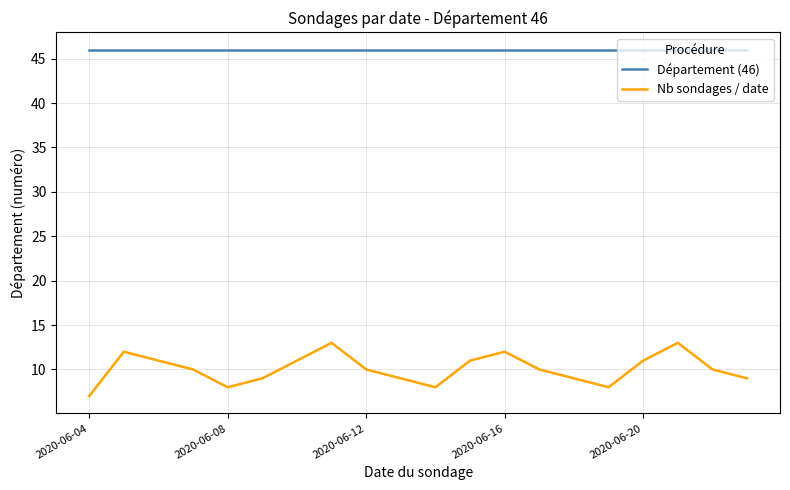

List the series in order of their peak value, highest first.

Département (46), Nb sondages / date